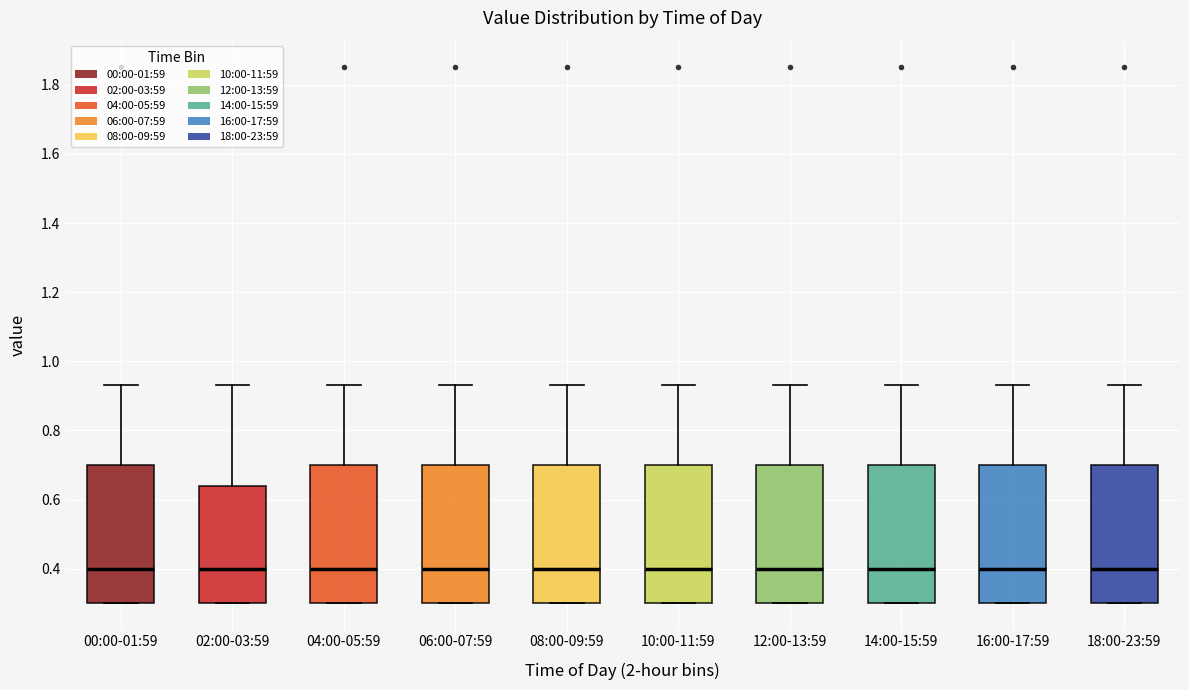

Reading left to right, transcribe this box plot: for each box, give where its median line is, the range the box spans, and where its two whiskers end, as read against the y-axis. The values are not printed on the chart, so give them approximately, as read against the axis.

00:00-01:59: median 0.40, box 0.30 to 0.70, whiskers 0.30 to 0.94
02:00-03:59: median 0.40, box 0.30 to 0.64, whiskers 0.30 to 0.94
04:00-05:59: median 0.40, box 0.30 to 0.70, whiskers 0.30 to 0.94
06:00-07:59: median 0.40, box 0.30 to 0.70, whiskers 0.30 to 0.94
08:00-09:59: median 0.40, box 0.30 to 0.70, whiskers 0.30 to 0.94
10:00-11:59: median 0.40, box 0.30 to 0.70, whiskers 0.30 to 0.94
12:00-13:59: median 0.40, box 0.30 to 0.70, whiskers 0.30 to 0.94
14:00-15:59: median 0.40, box 0.30 to 0.70, whiskers 0.30 to 0.94
16:00-17:59: median 0.40, box 0.30 to 0.70, whiskers 0.30 to 0.94
18:00-23:59: median 0.40, box 0.30 to 0.70, whiskers 0.30 to 0.94